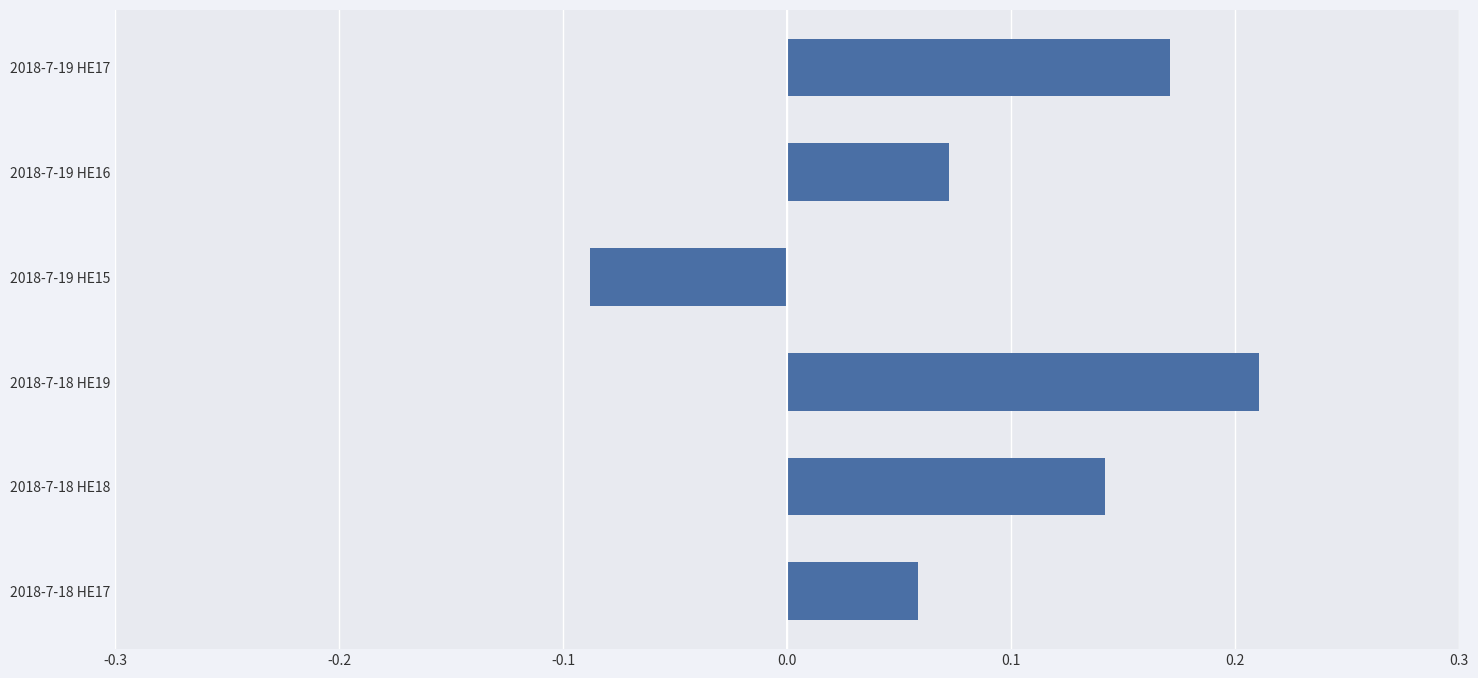

The chart shows a value of 0.0 at 2018-7-19 HE16. True or false?

False